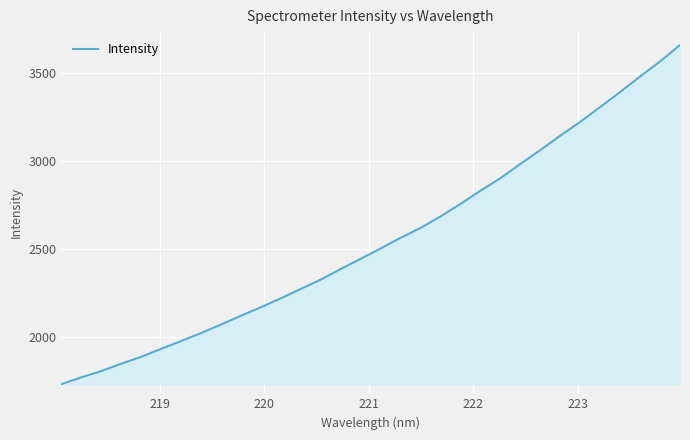

What is the maximum value shown in the chart?

3656.6